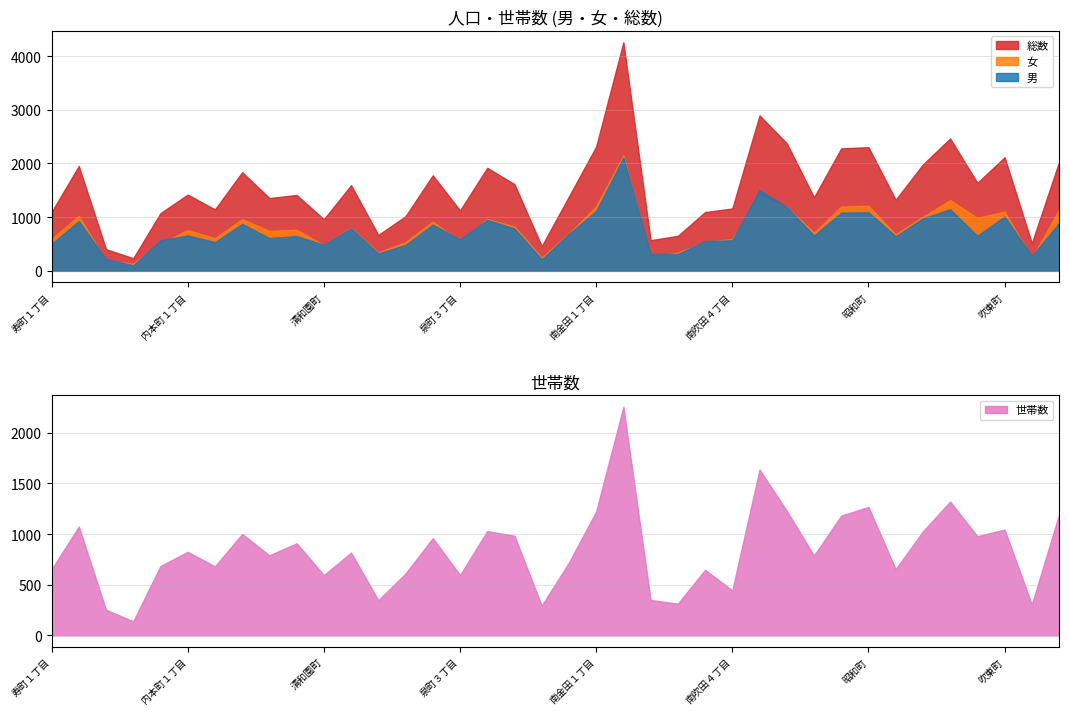

Between 清和園町 and 西御旅町, which is larger?

清和園町